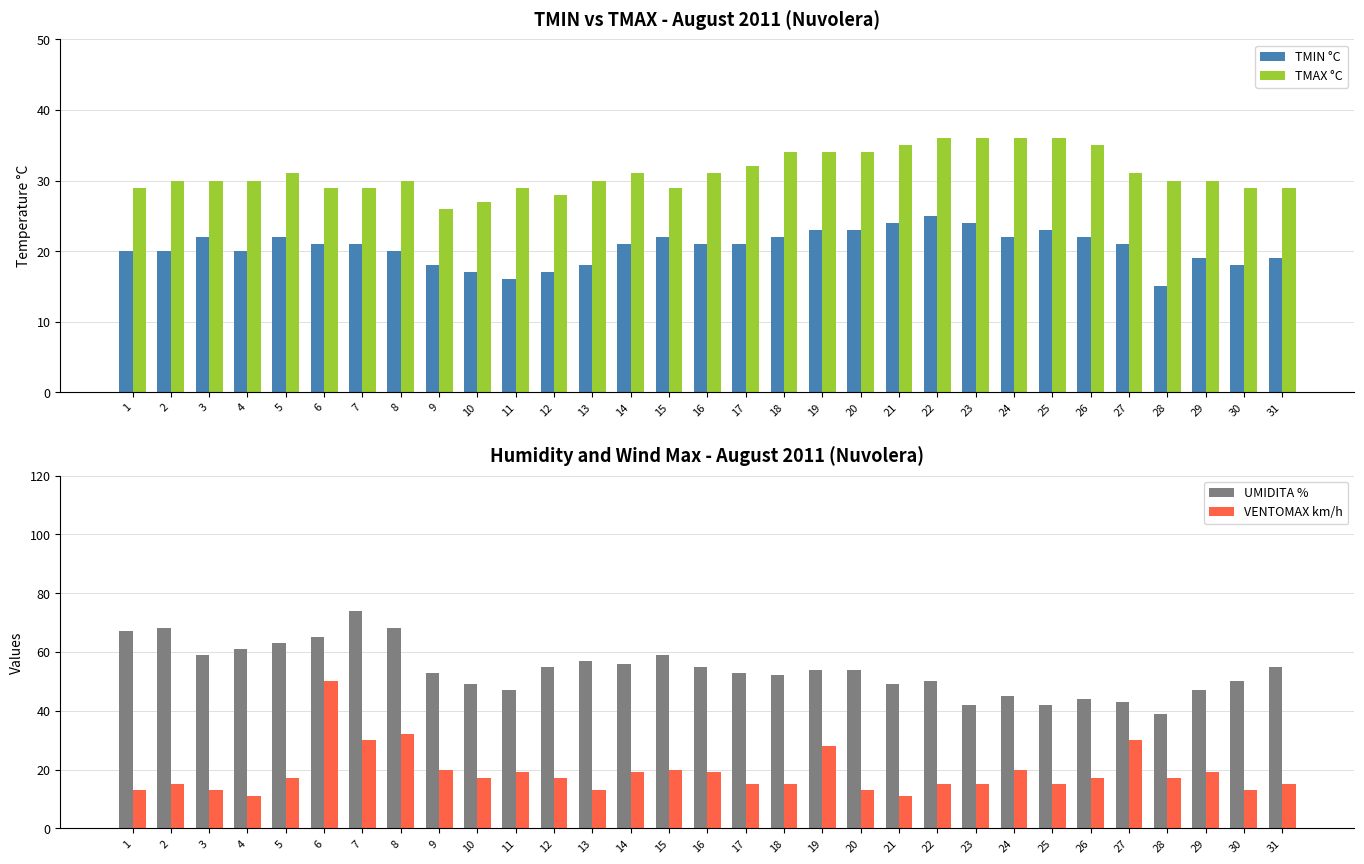

Reading left to right, transcribe all the data shown in this chart.

TMIN °C: 20	20	22	20	22	21	21	20	18	17	16	17	18	21	22	21	21	22	23	23	24	25	24	22	23	22	21	15	19	18	19
TMAX °C: 29	30	30	30	31	29	29	30	26	27	29	28	30	31	29	31	32	34	34	34	35	36	36	36	36	35	31	30	30	29	29
UMIDITA %: 67	68	59	61	63	65	74	68	53	49	47	55	57	56	59	55	53	52	54	54	49	50	42	45	42	44	43	39	47	50	55
VENTOMAX km/h: 13	15	13	11	17	50	30	32	20	17	19	17	13	19	20	19	15	15	28	13	11	15	15	20	15	17	30	17	19	13	15